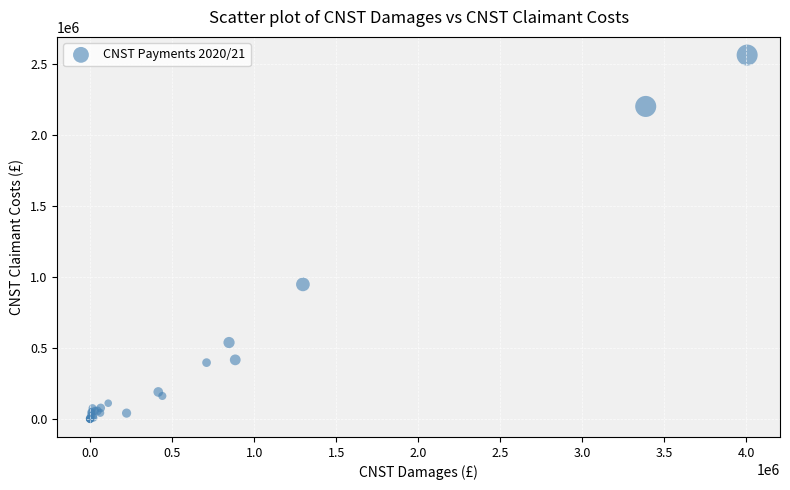

What Y value in the scatter plot is closest to 1282841?

948050.0